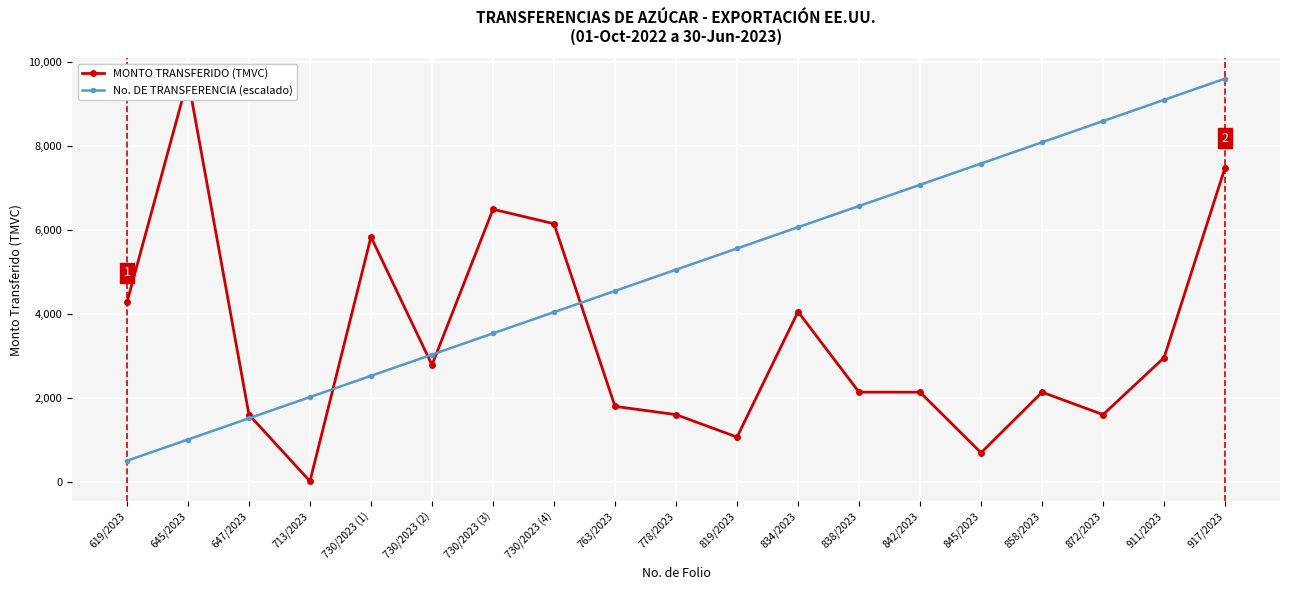

What is the sum of the No. DE TRANSFERENCIA (escalado) values at 778/2023 and 645/2023?

6060.4